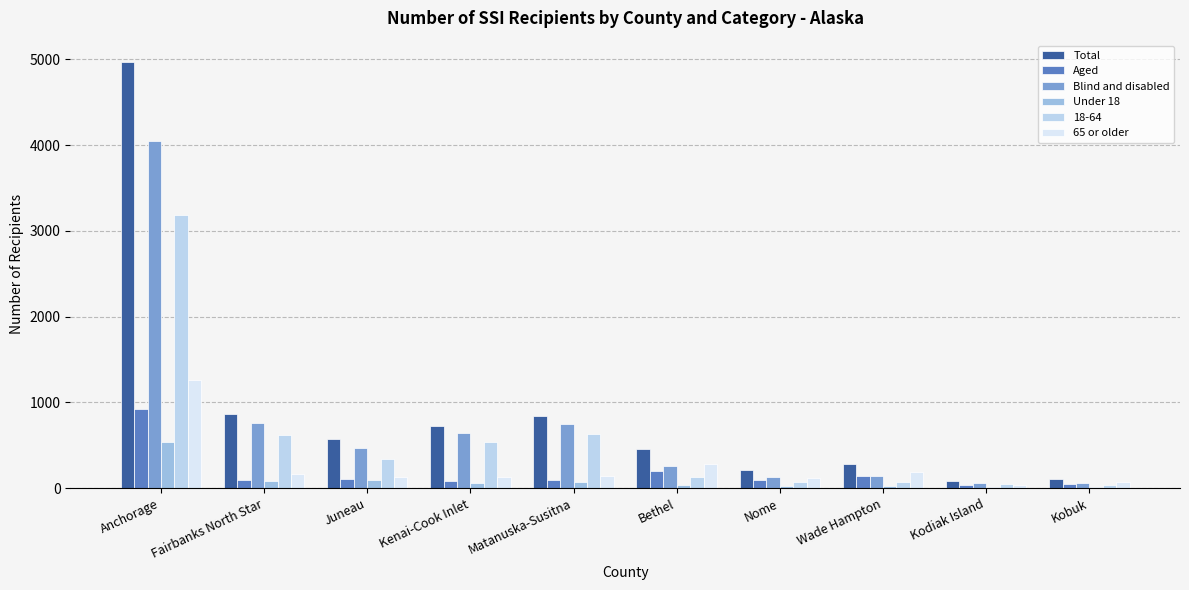

At how many categories does at least one series exceed 183?

8